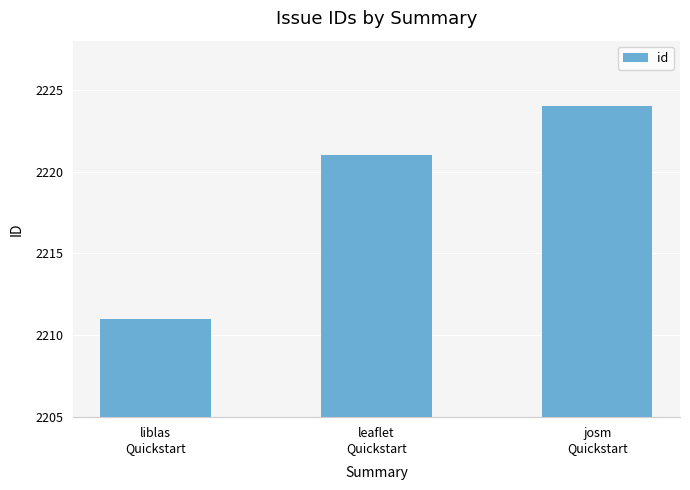

Count the number of categories in the chart.

3